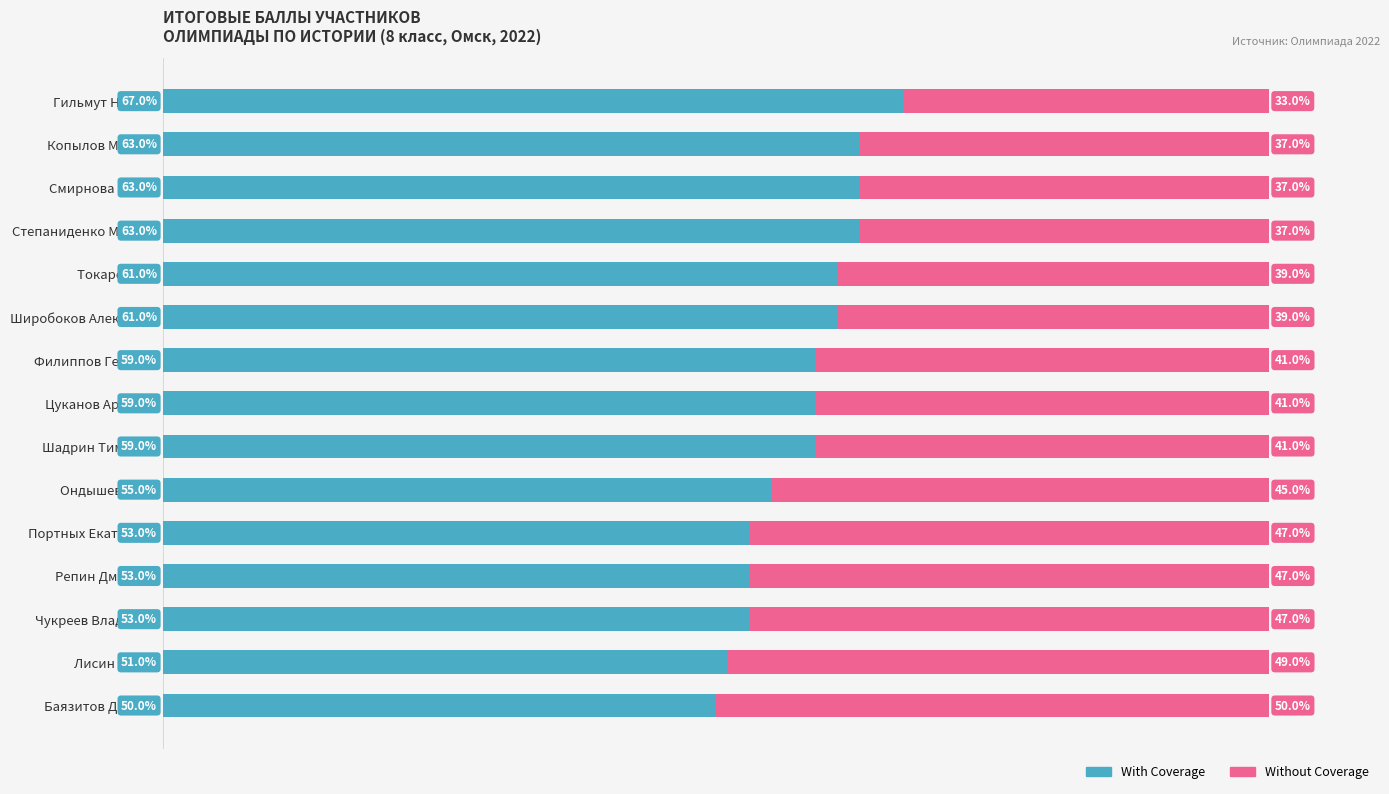

Which category has the highest value in the With Coverage series?

Гильмут Никита